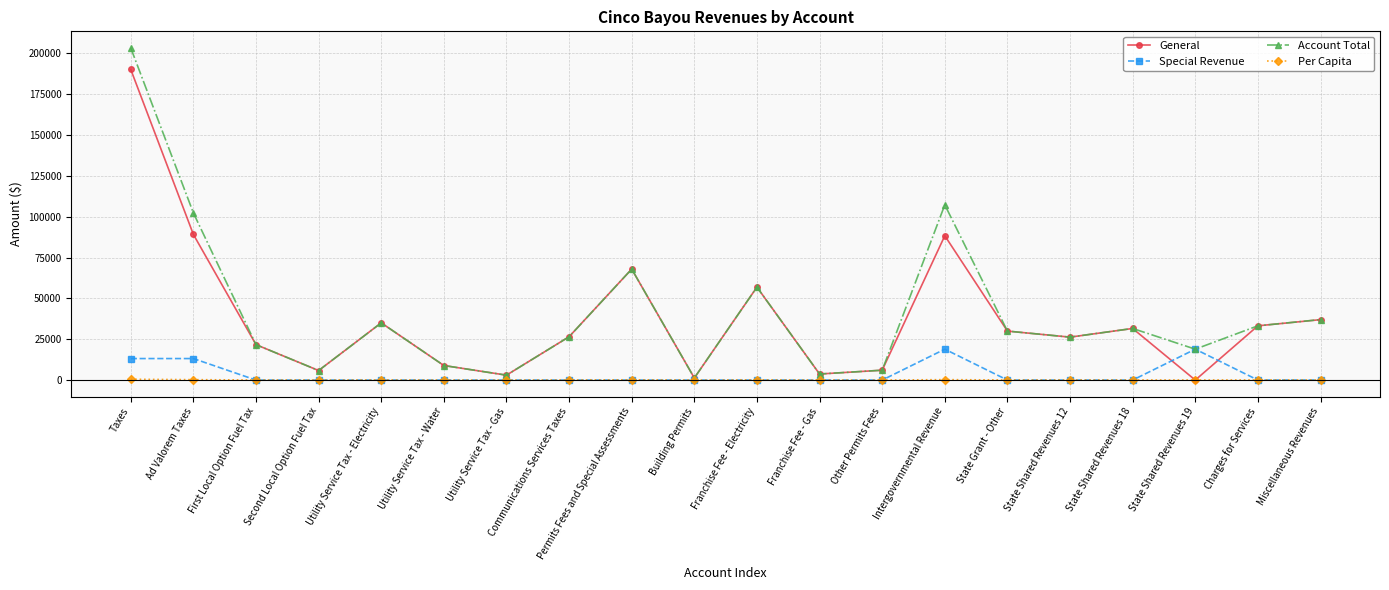

The General series shows 30000.0 at State Grant - Other. True or false?

True